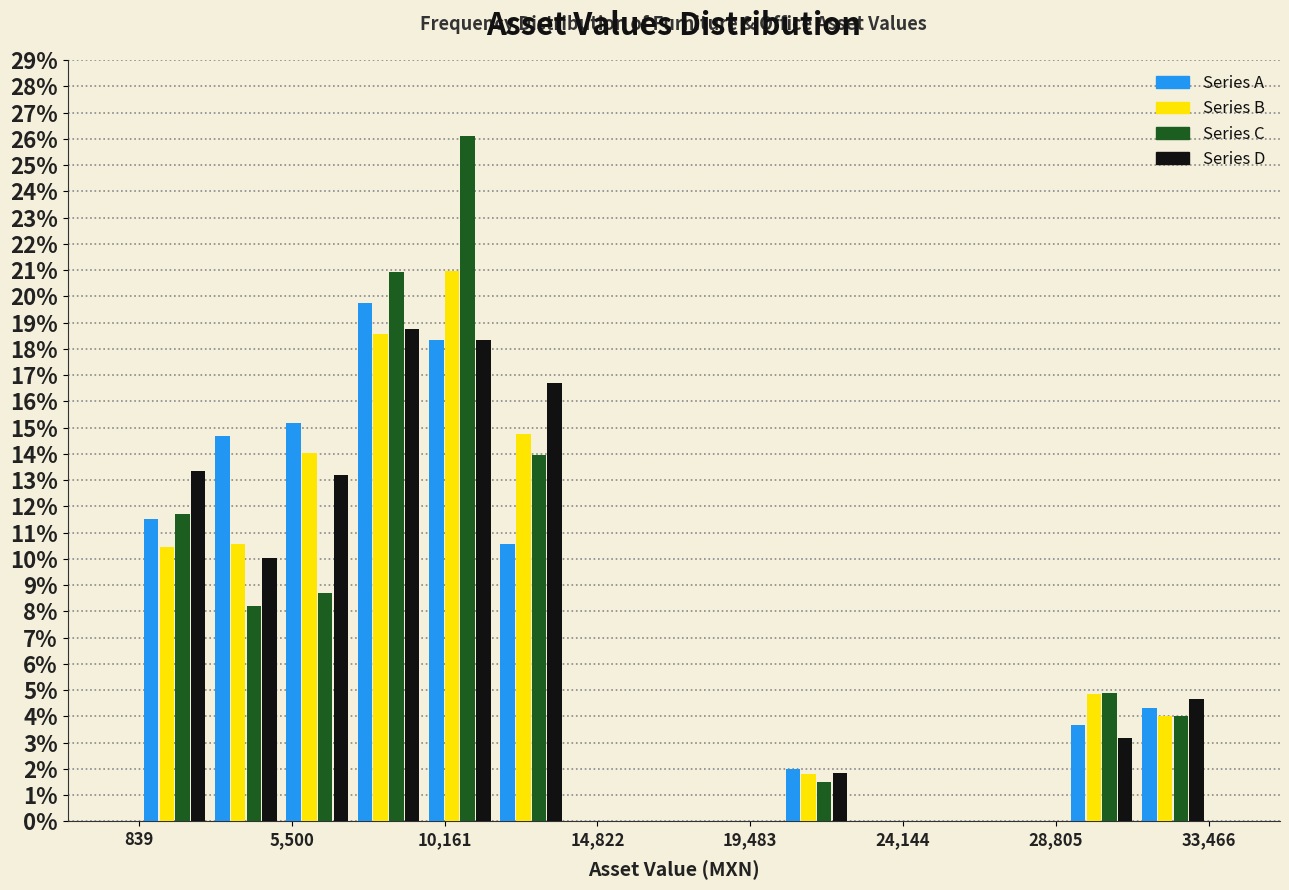

Reading left to right, transcribe this chart: for each range on the x-axis, give the height of each series' bar. Neither the bar edges nor the heights are printed on the chart, so give them approximately, as read against the axes.

1000 to 3000: Series A=11.5	Series B=10.5	Series C=11.7	Series D=13.3
3000 to 5000: Series A=14.7	Series B=10.6	Series C=8.2	Series D=10.0
5000 to 7500: Series A=15.2	Series B=14.0	Series C=8.7	Series D=13.2
7500 to 9500: Series A=19.8	Series B=18.6	Series C=20.9	Series D=18.8
9500 to 11500: Series A=18.3	Series B=21.0	Series C=26.1	Series D=18.3
11500 to 14000: Series A=10.6	Series B=14.7	Series C=14.0	Series D=16.7
14000 to 16000: Series A=0	Series B=0	Series C=0	Series D=0
16000 to 18000: Series A=0	Series B=0	Series C=0	Series D=0
18000 to 20500: Series A=0	Series B=0	Series C=0	Series D=0
20500 to 22500: Series A=2.0	Series B=1.8	Series C=1.5	Series D=1.8
22500 to 25000: Series A=0	Series B=0	Series C=0	Series D=0
25000 to 27000: Series A=0	Series B=0	Series C=0	Series D=0
27000 to 29000: Series A=0	Series B=0	Series C=0	Series D=0
29000 to 31500: Series A=3.7	Series B=4.9	Series C=4.9	Series D=3.2
31500 to 33500: Series A=4.3	Series B=4.0	Series C=4.0	Series D=4.7